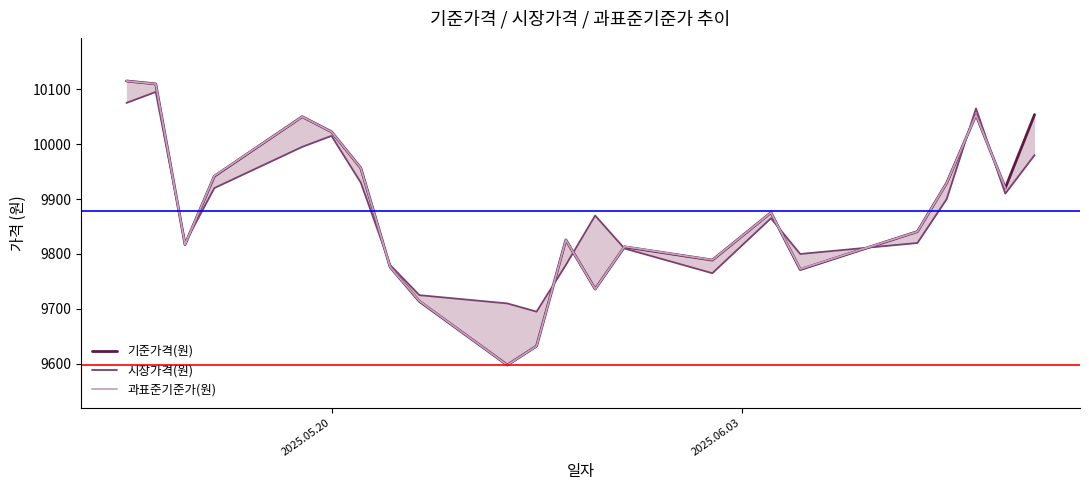

How many distinct data groups are displayed?

3